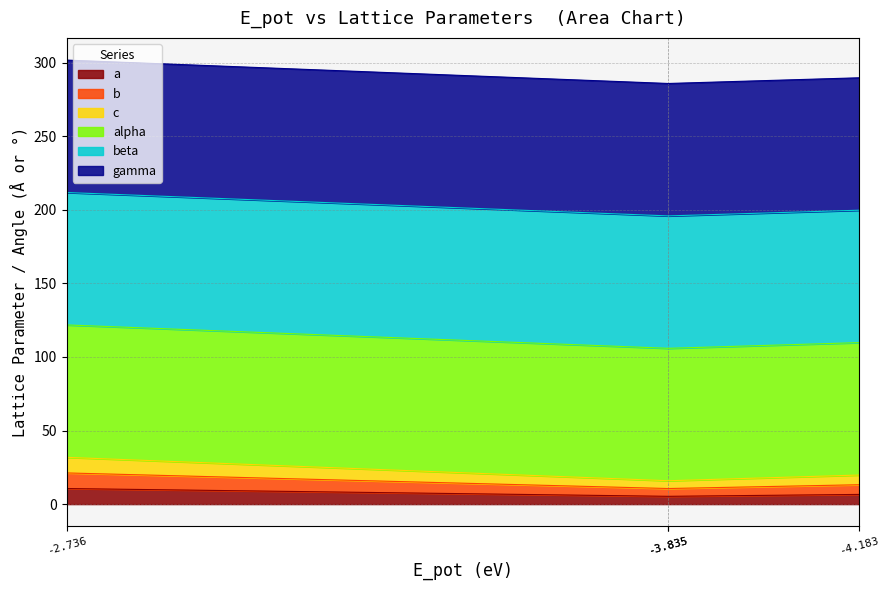

True or false: b and a cross at least once.

False